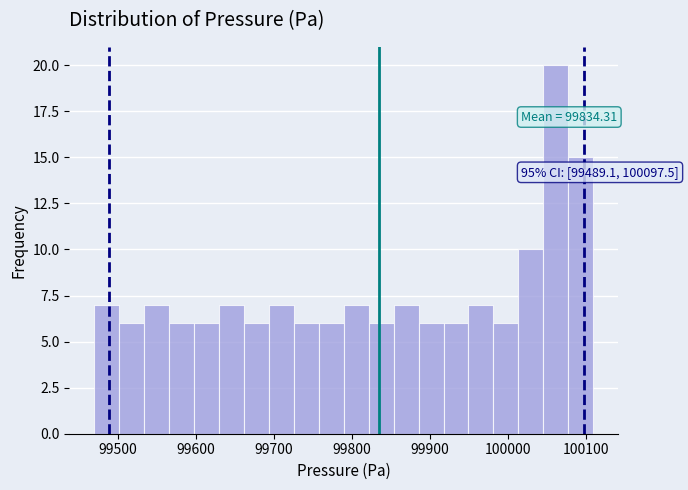

Read against the x-axis, roughly where is the centre of the tallest bar?

100060